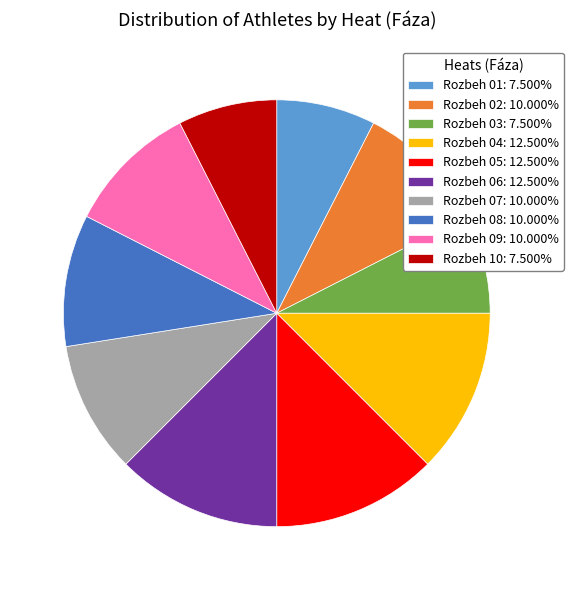

Approximately how many times larger is the value at Rozbeh 08: 10.000% compared to Rozbeh 02: 10.000%?

1.0